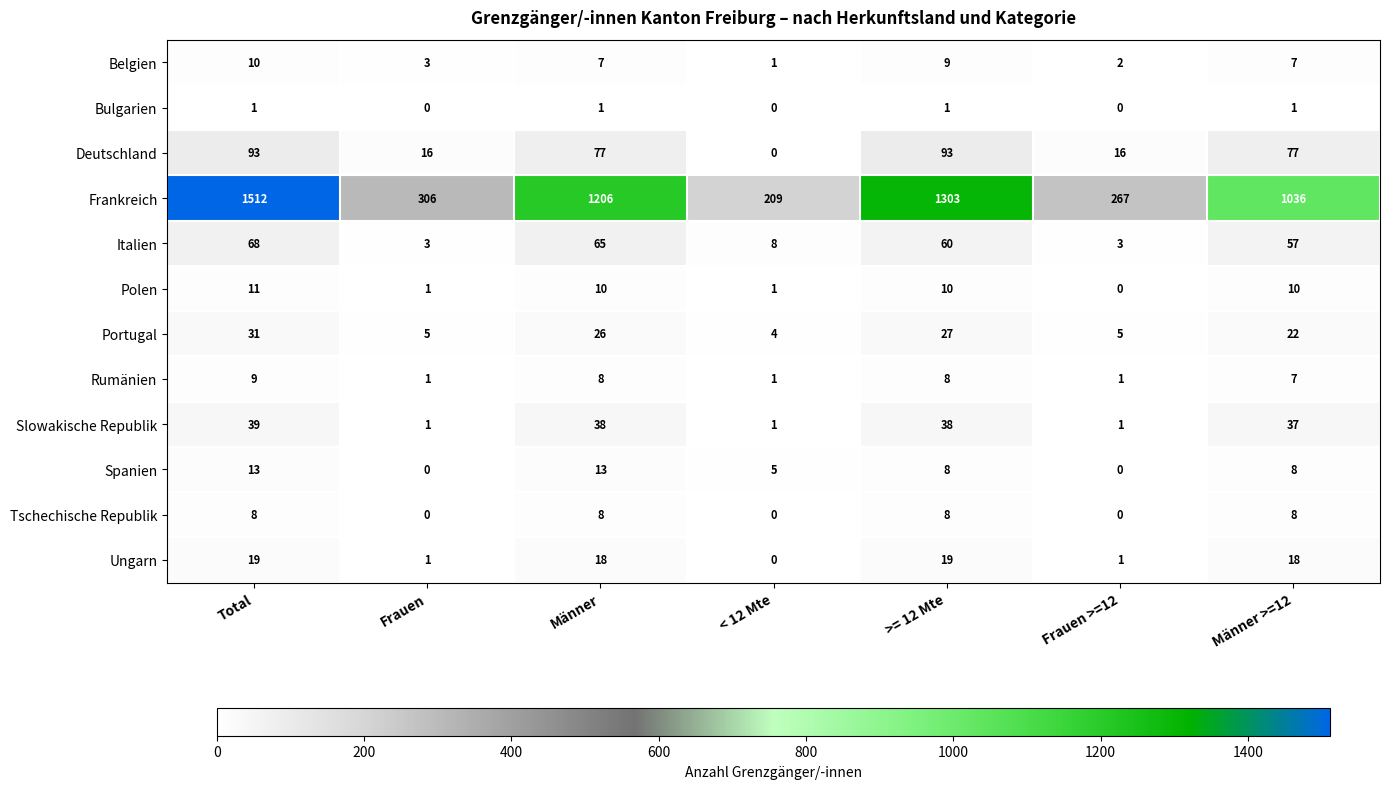

What is the greatest value displayed?

1512